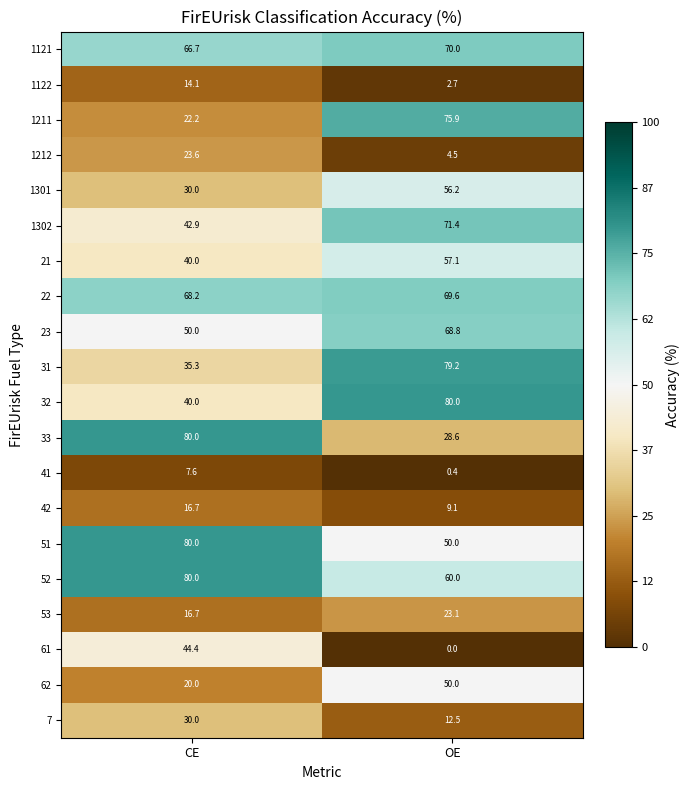

List the labels in order of 1212 value, largest first.

CE, OE